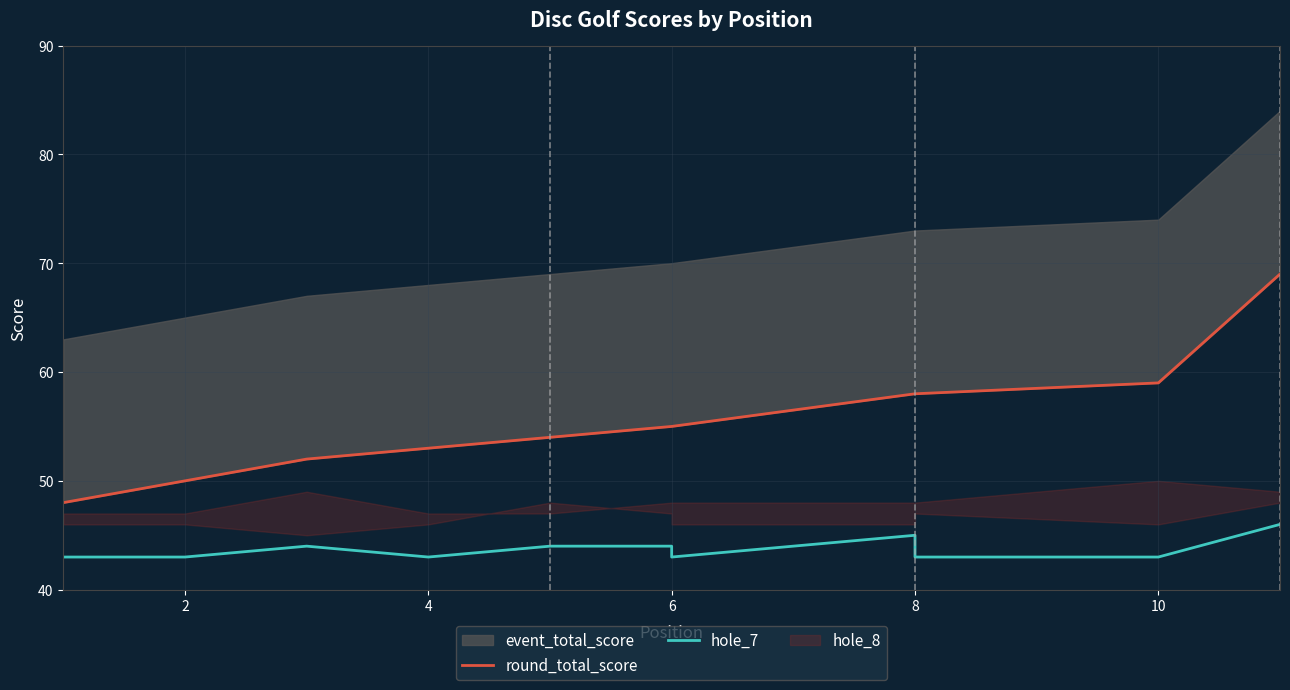

What is the difference between the round_total_score values at 7 and 0?

10